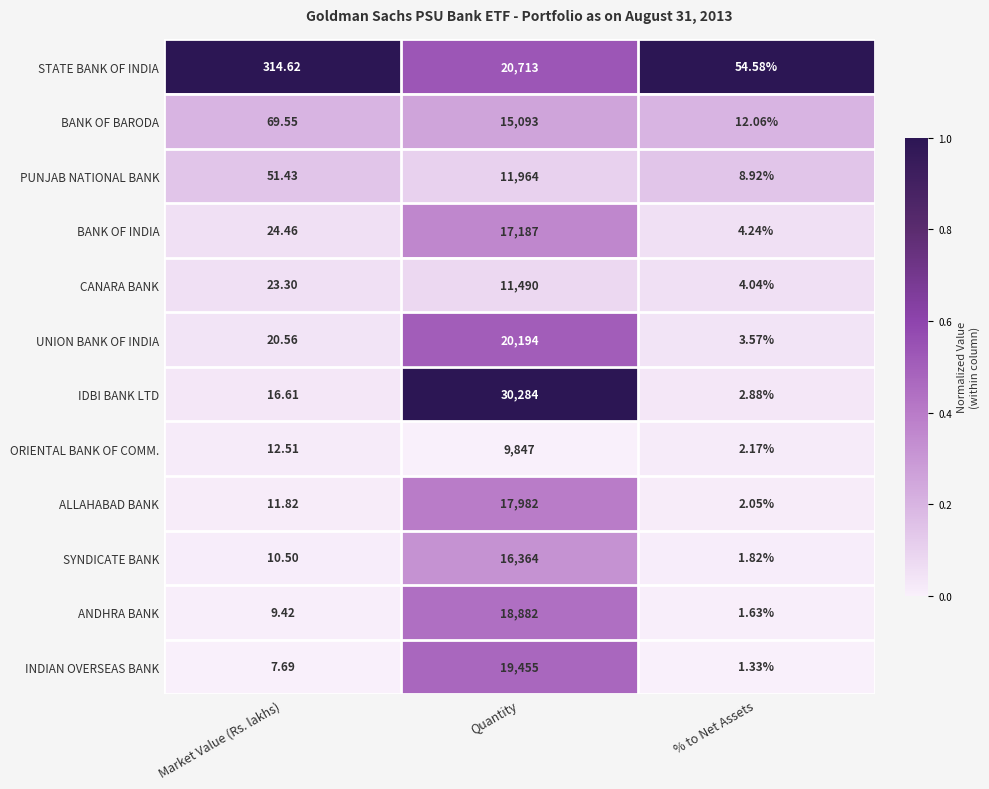

Rank the series at Quantity from highest to lowest value.

IDBI BANK LTD, STATE BANK OF INDIA, UNION BANK OF INDIA, INDIAN OVERSEAS BANK, ANDHRA BANK, ALLAHABAD BANK, BANK OF INDIA, SYNDICATE BANK, BANK OF BARODA, PUNJAB NATIONAL BANK, CANARA BANK, ORIENTAL BANK OF COMM.